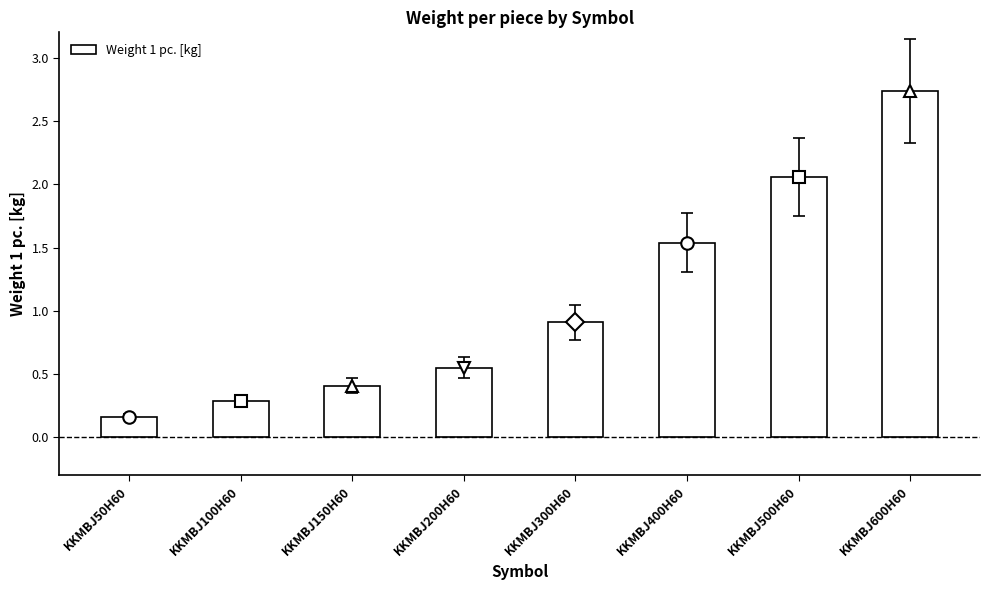

Which category has the highest value across all series?

KKMBJ600H60